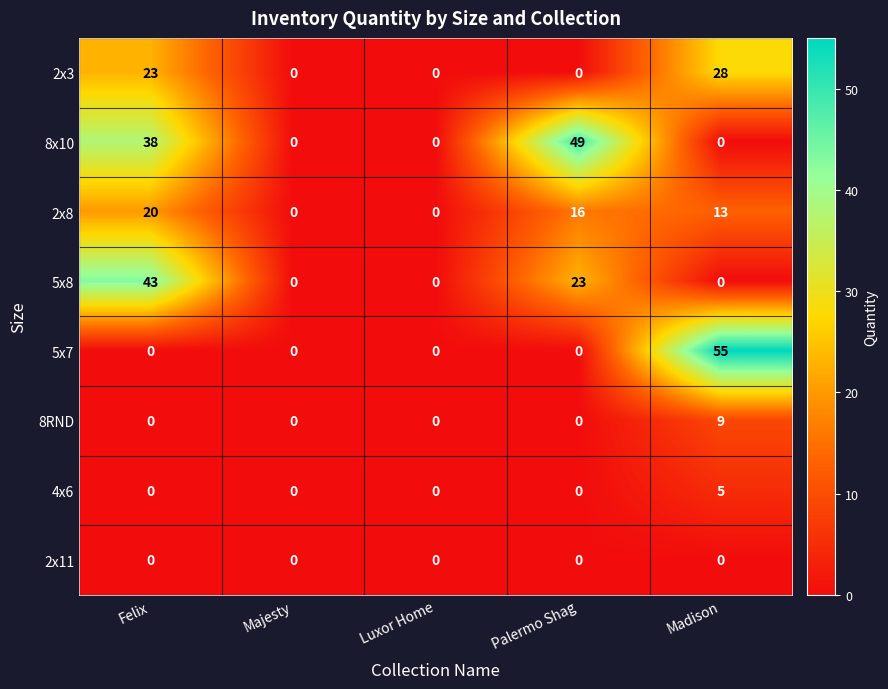

At how many categories does at least one series exceed 38?

3